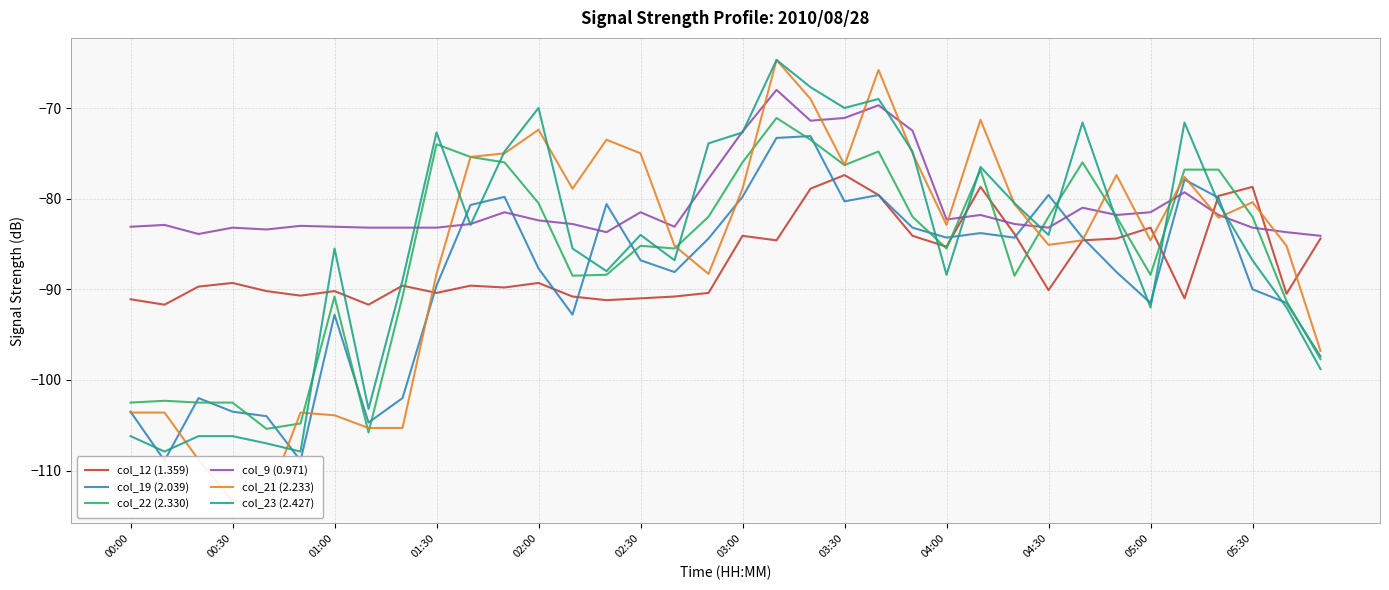

What is the difference between the maximum and minimum values in the col_23 (2.427) series?

43.2